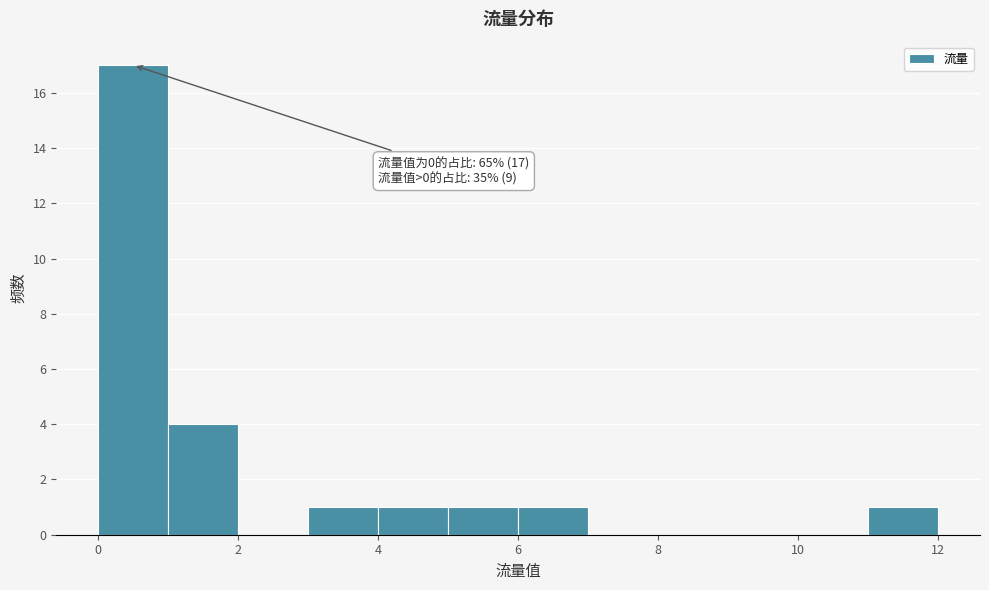

Over which range of the x-axis is the bar tallest?

0 to 1